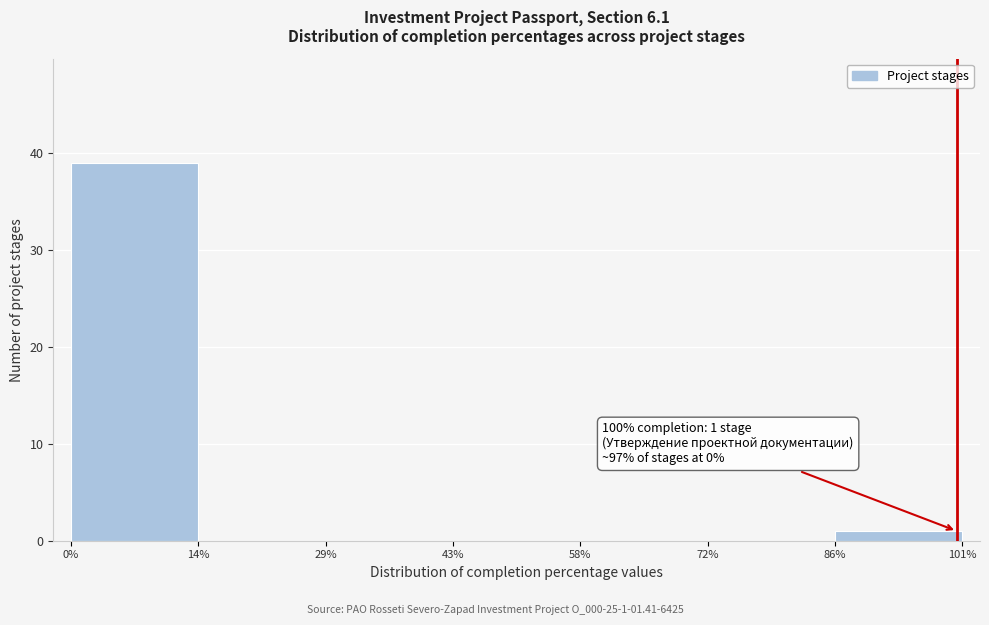

Which range on the x-axis has the tallest bar?

0% to 14%